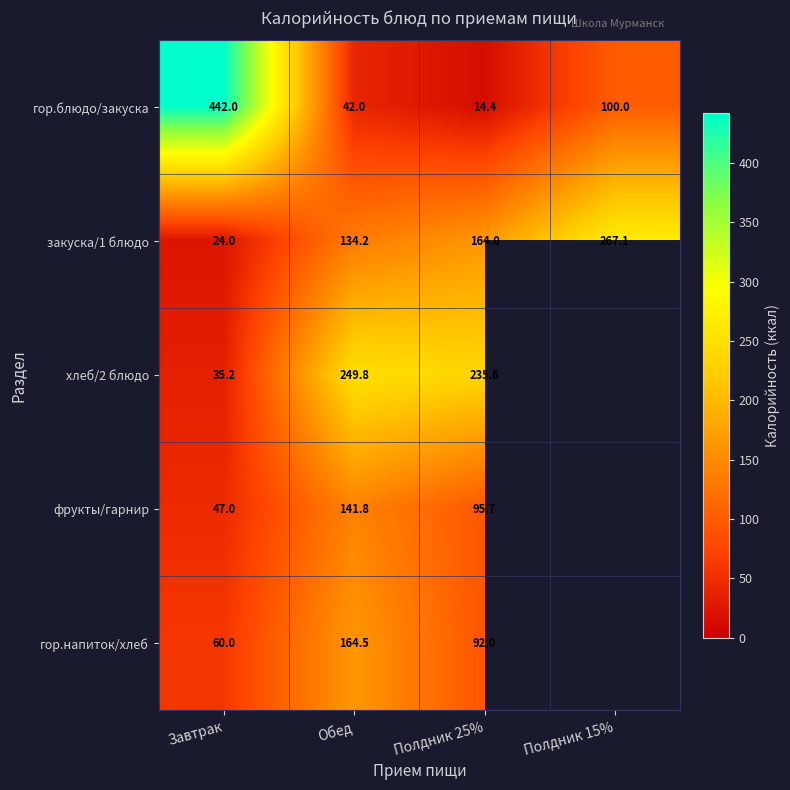

Count the number of categories in the chart.

4